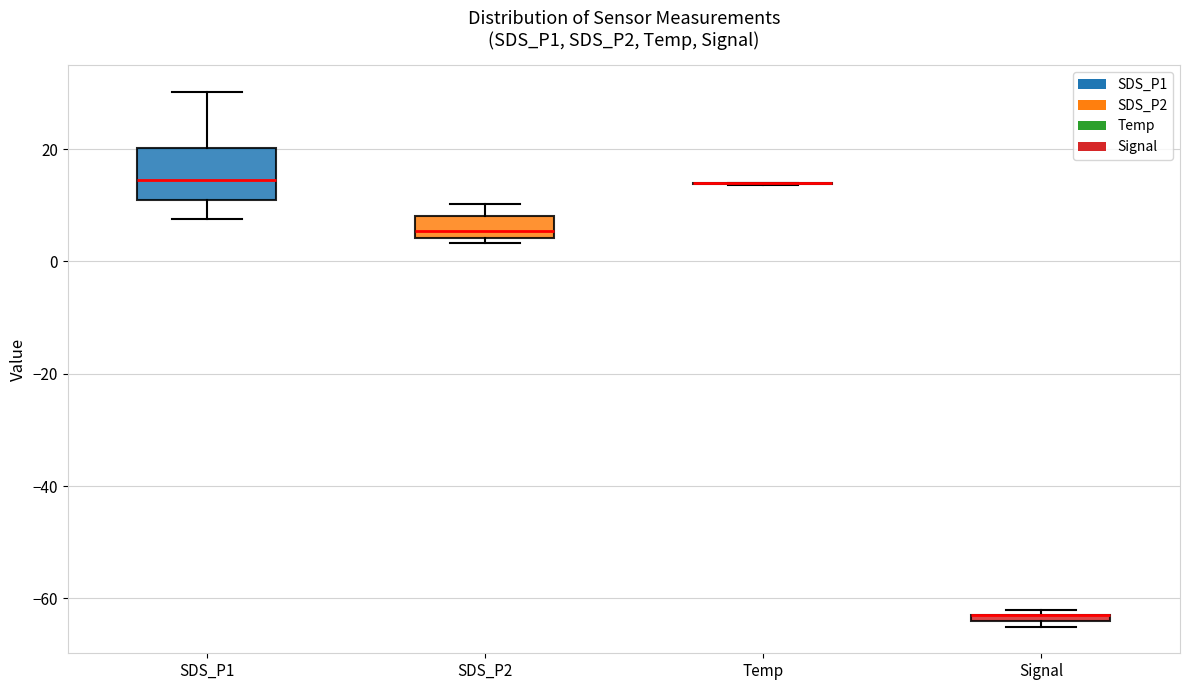

Which box is the tallest, from its lower edge to its upper edge?

SDS_P1